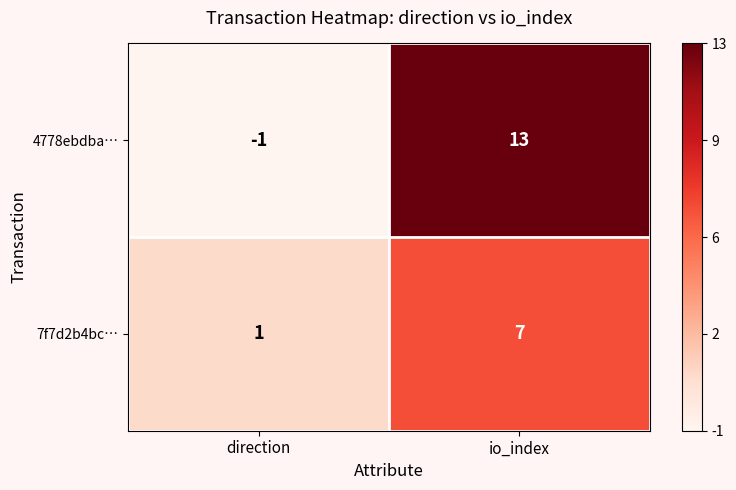

Reading left to right, what are all the values shown in this chart?

4778ebdba…: direction=-1	io_index=13
7f7d2b4bc…: direction=1	io_index=7